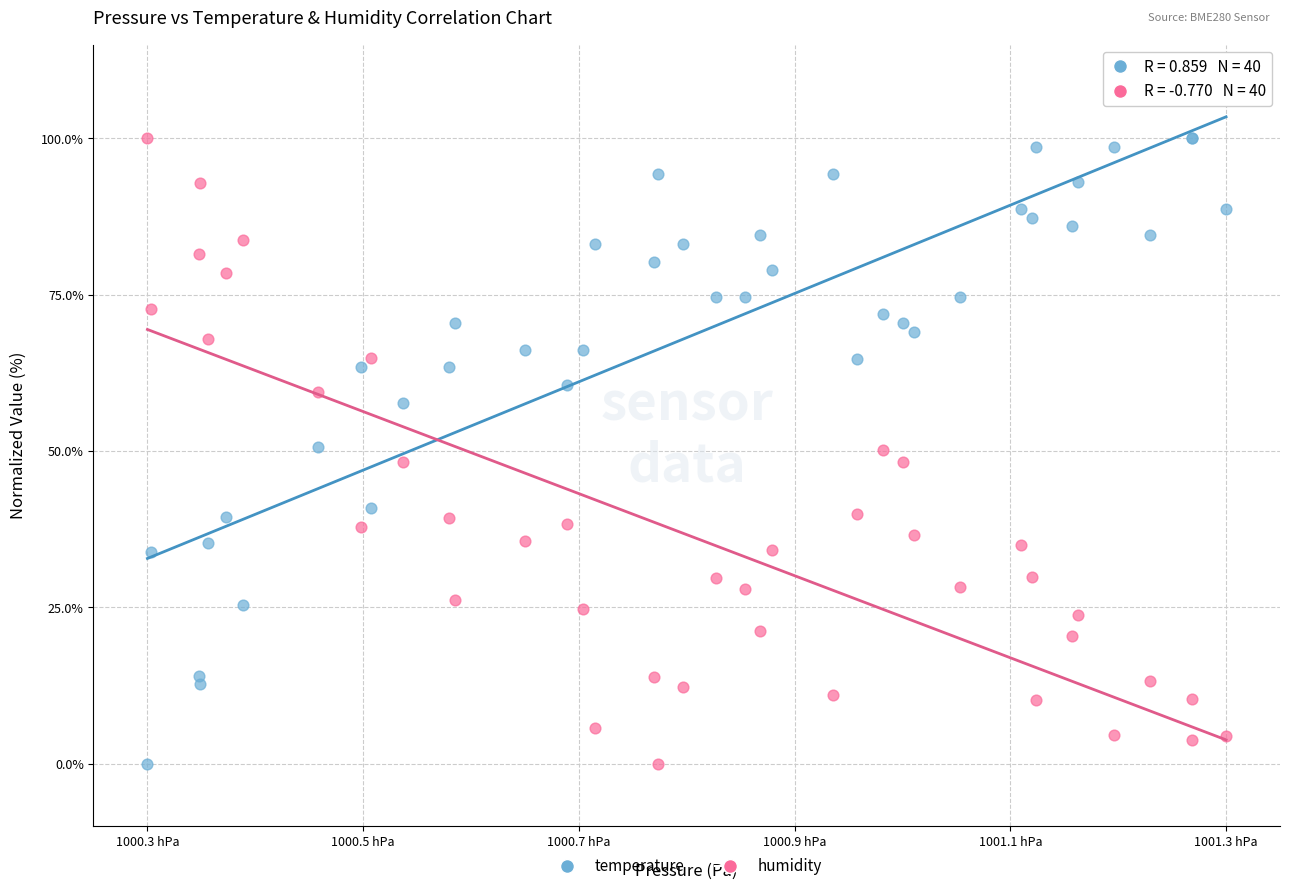

What is the X range (max minus min) for the scatter plot?

97.1